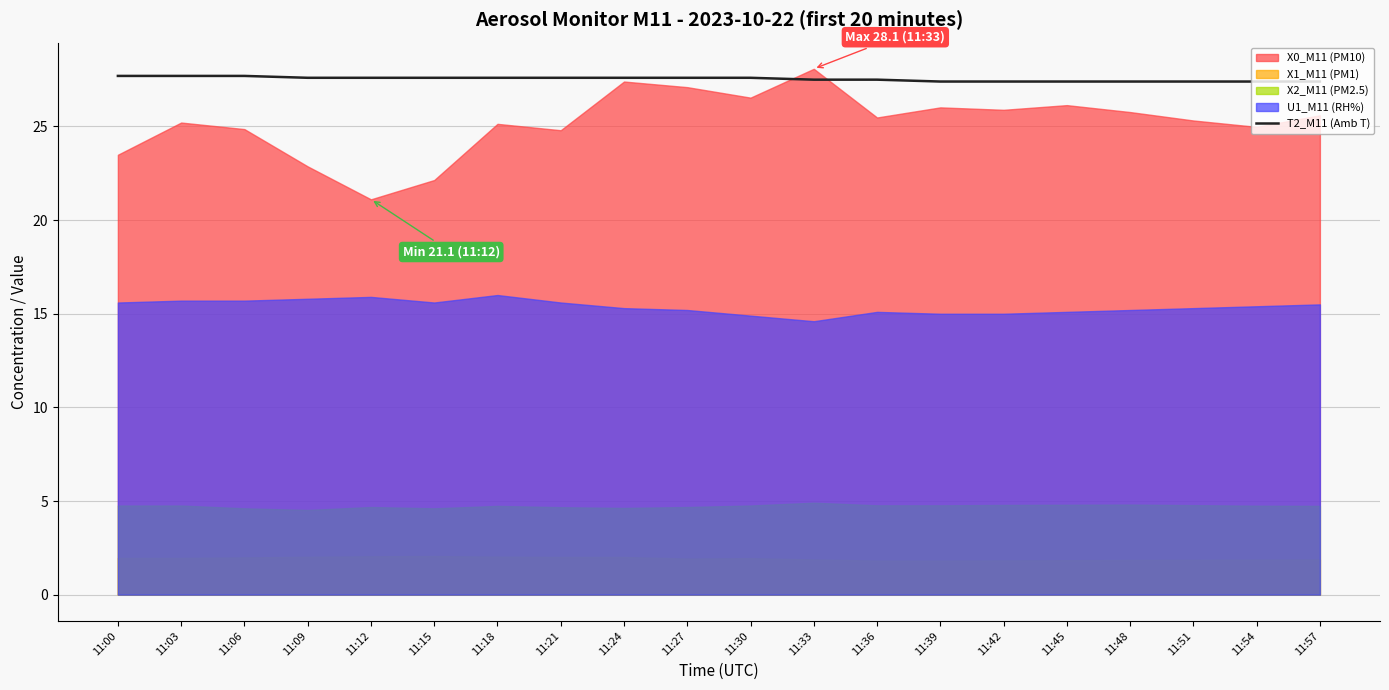

True or false: T2_M11 (Amb T) has a value of 27.5 at 11:33.

True